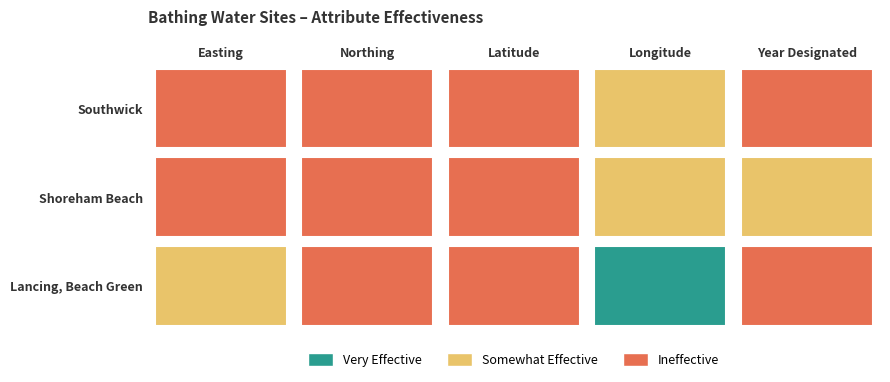

What is the sum of all Lancing, Beach Green values?

623938.5